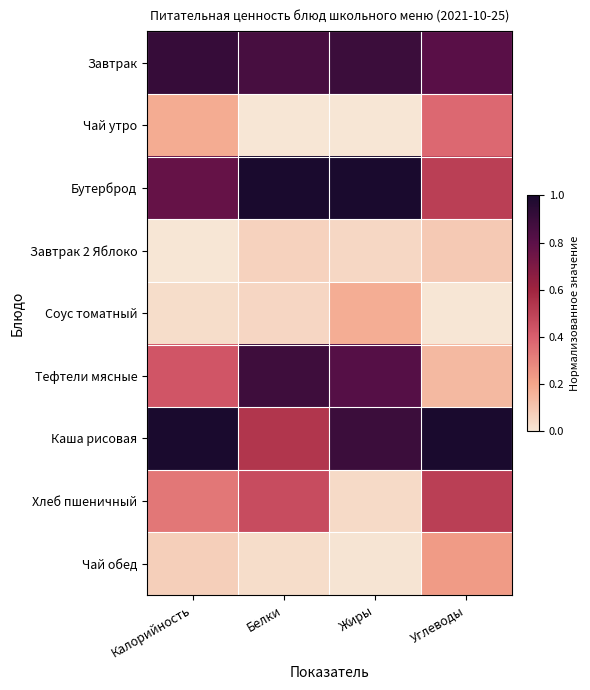

How many categories are shown in the chart?

4